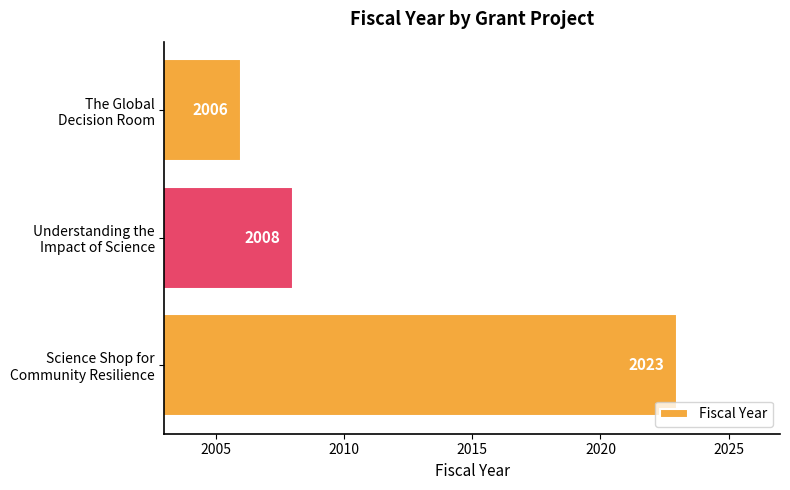

What is the maximum value shown in the chart?

2023